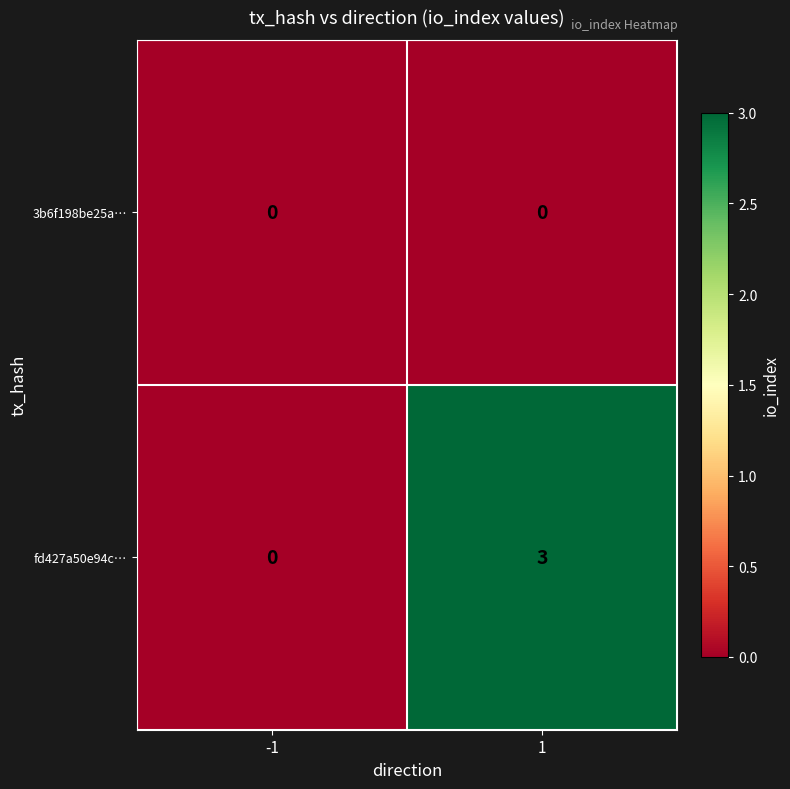

List the series in order of their peak value, highest first.

fd427a50e94c…, 3b6f198be25a…